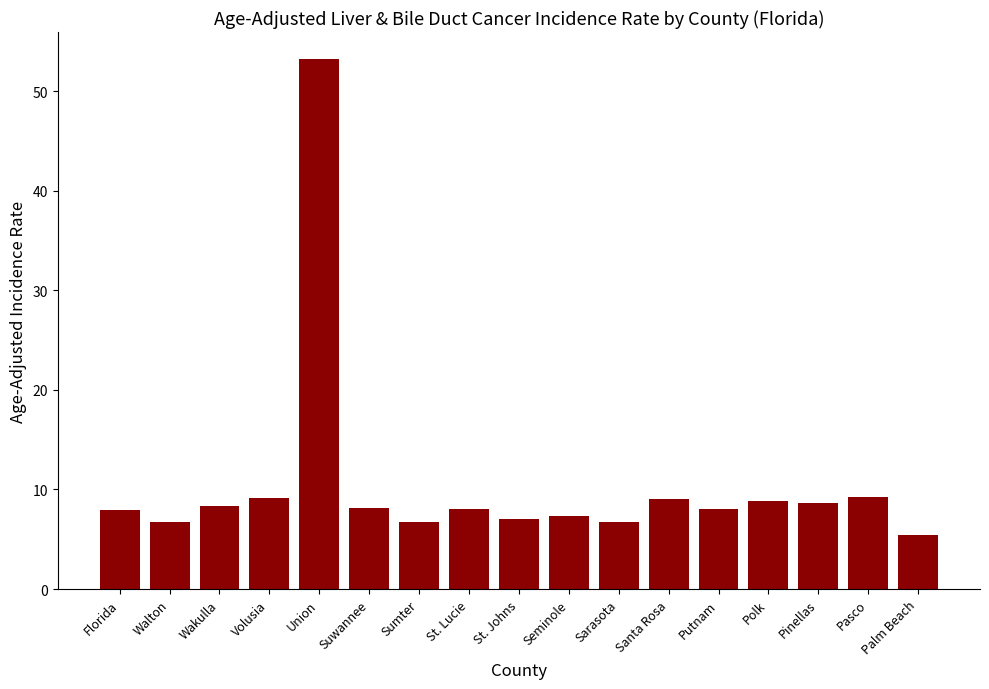

The value at Sarasota is 3.6. True or false?

False